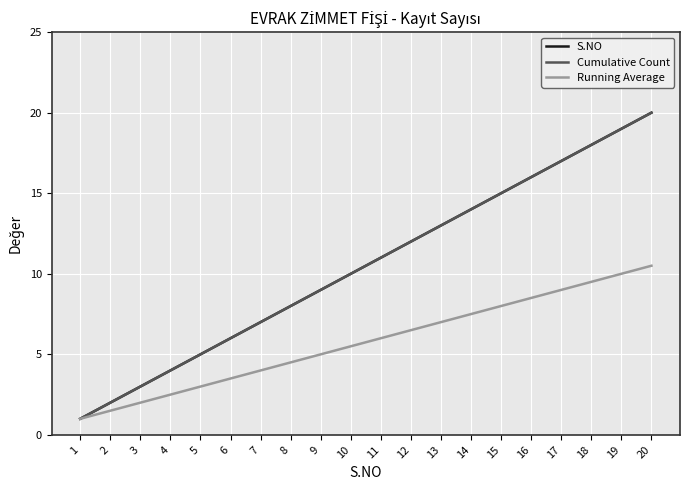

Is this an area chart (filled region under the line)?

No